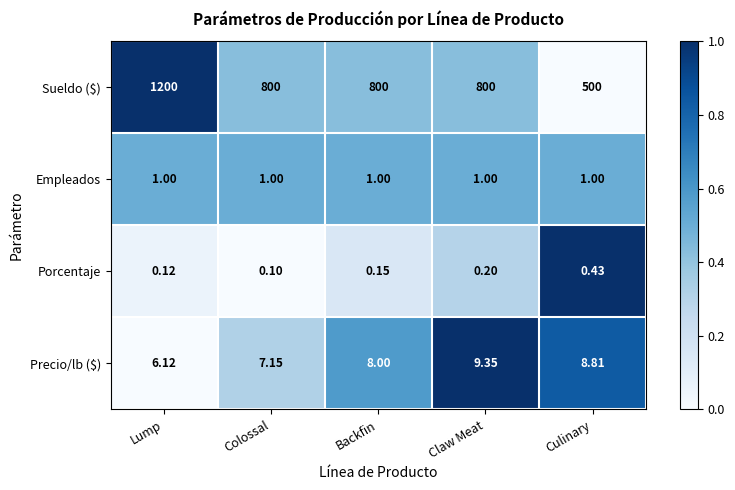

At which category is the sum across all series the highest?

Lump